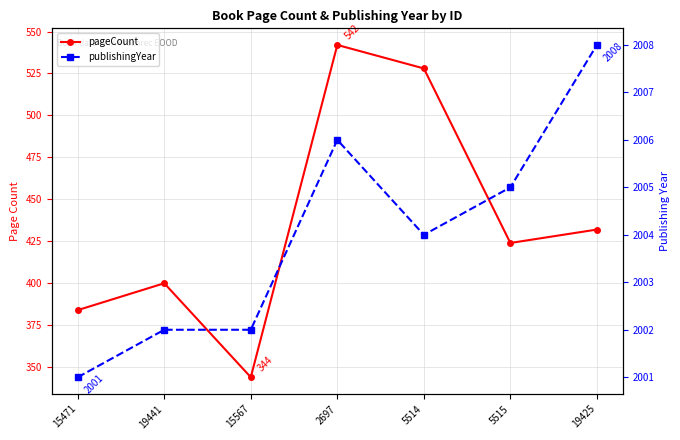

What is the difference between the publishingYear values at 2697 and 5514?

2